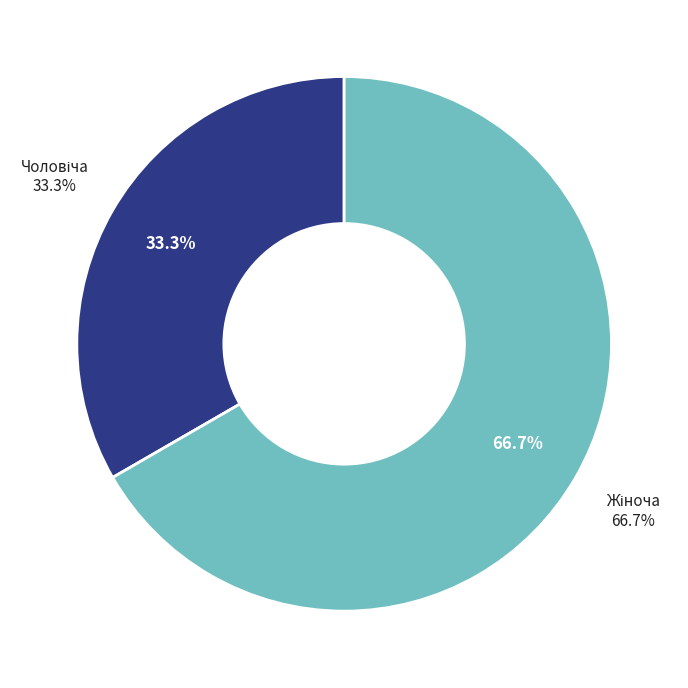

What is the ratio of the value at Жіноча to the value at Чоловіча?

2.0